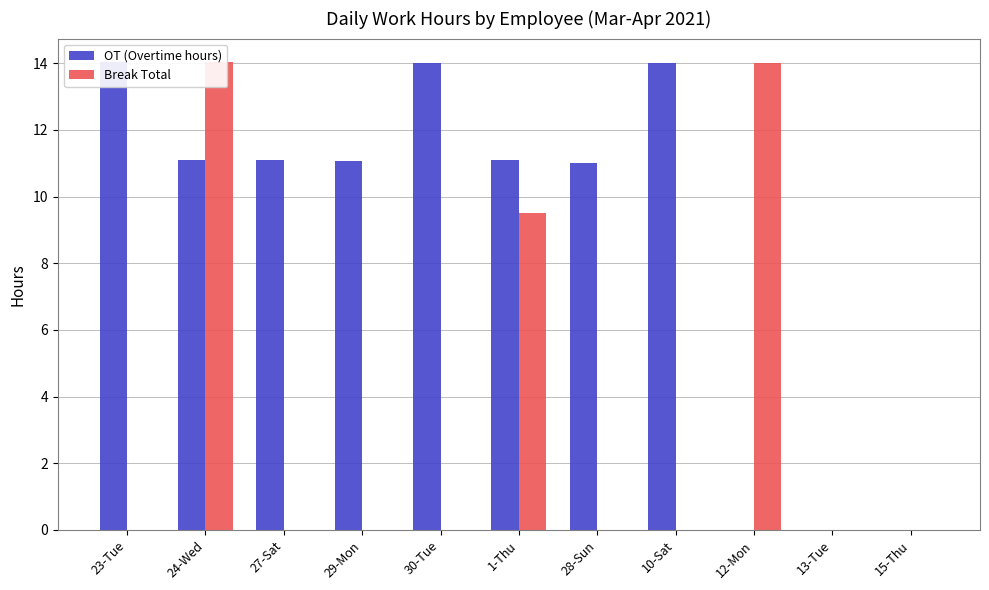

What is the total value across all series at 23-Tue?

14.0